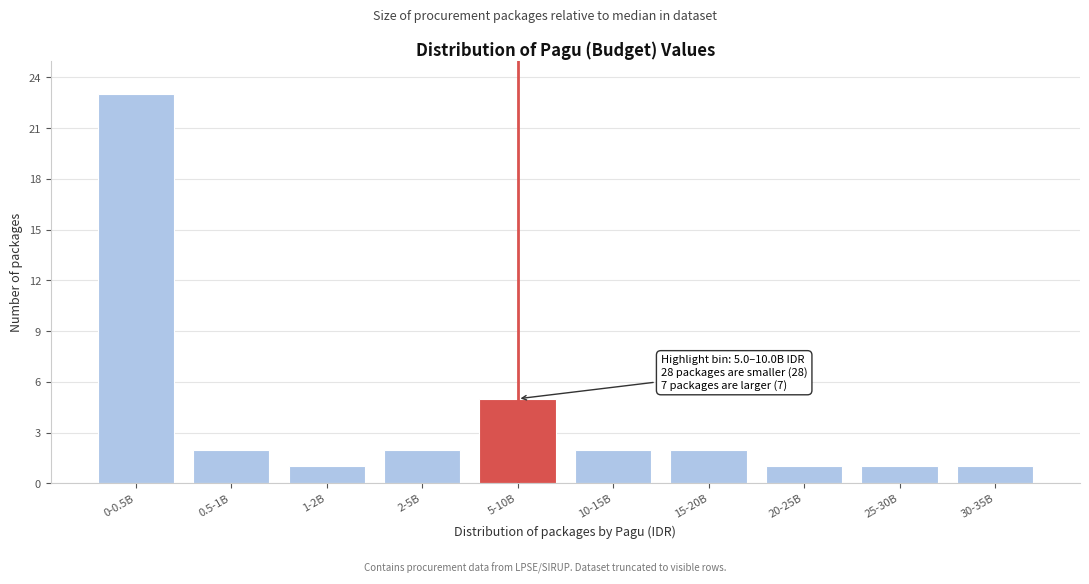

Reading right to left, extract all data points from this chart.

1	1	1	2	2	5	2	1	2	23